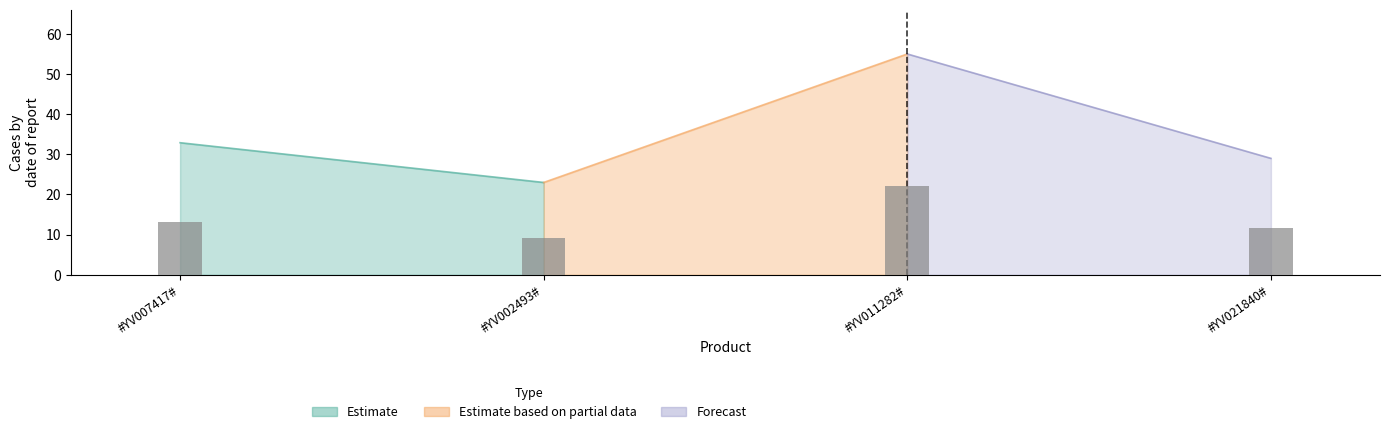

How many data points does each series have?

4